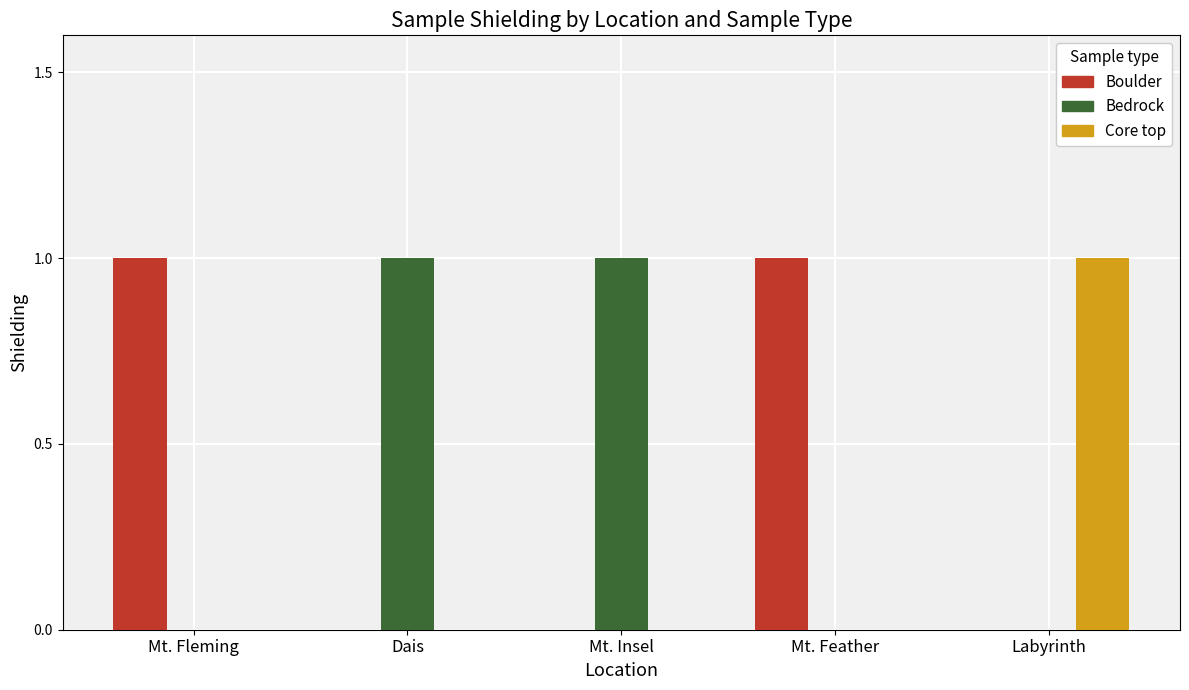

Is it true that Boulder equals 1 at Mt. Fleming?

True